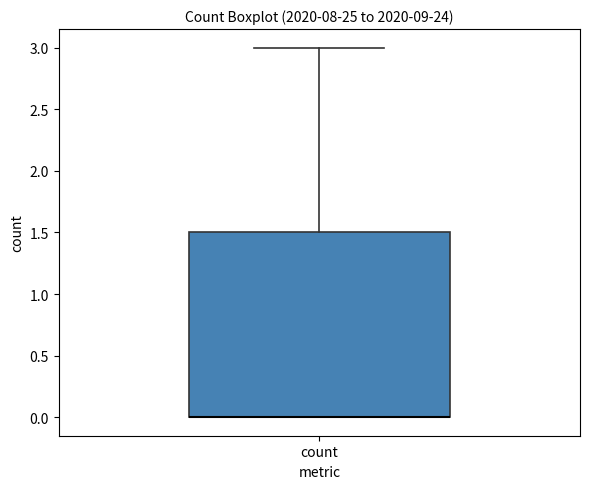

Transcribe this box plot: give where the median line is, the range the box spans, and where the two whiskers end, as read against the y-axis. The values are not printed on the chart, so give them approximately, as read against the axis.

median 0.0 (drawn on the box's lower edge), box 0.0 to 1.5, whiskers 0.0 to 3.0